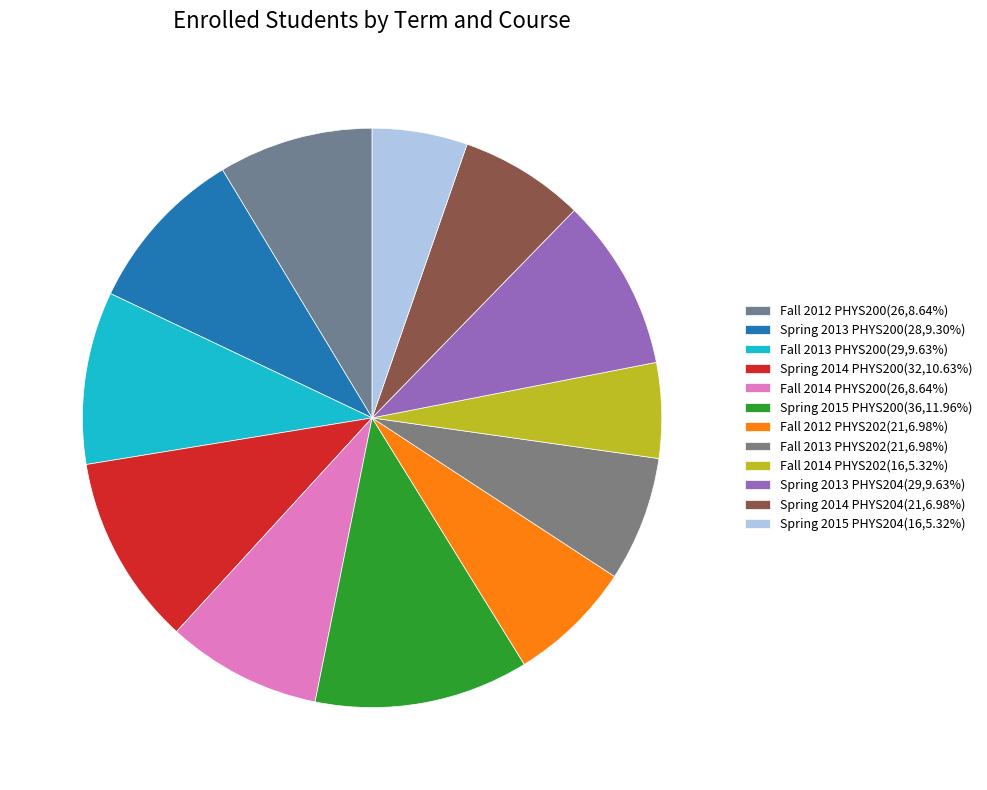

True or false: Spring 2015 PHYS200 accounts for 12% of the total.

True